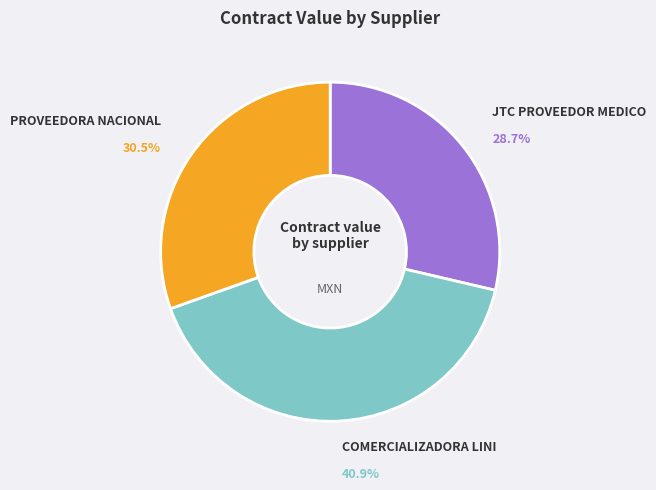

Does any single category account for the majority?

No